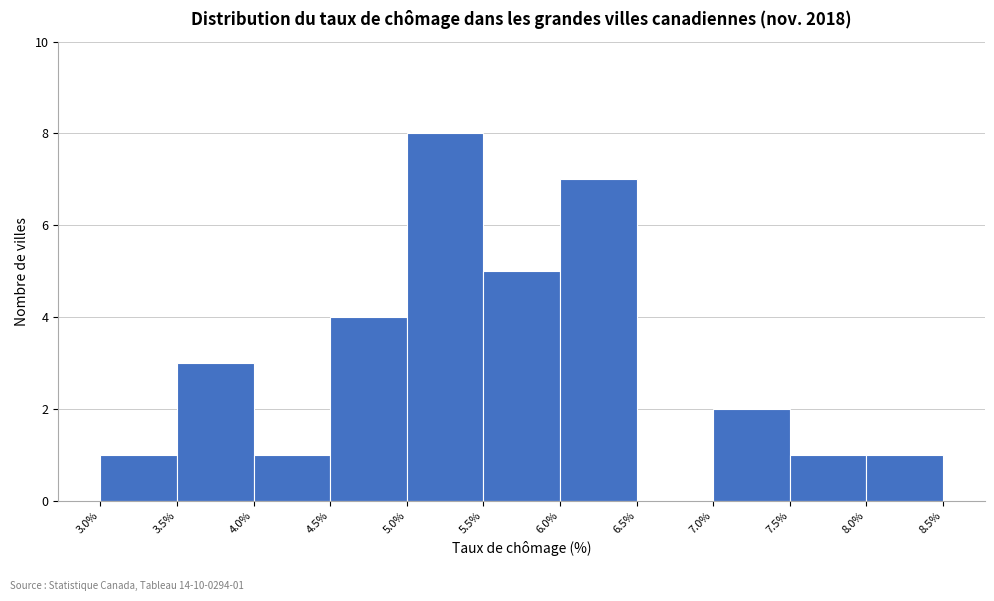

Over which range of the x-axis is the bar tallest?

5.0% to 5.5%